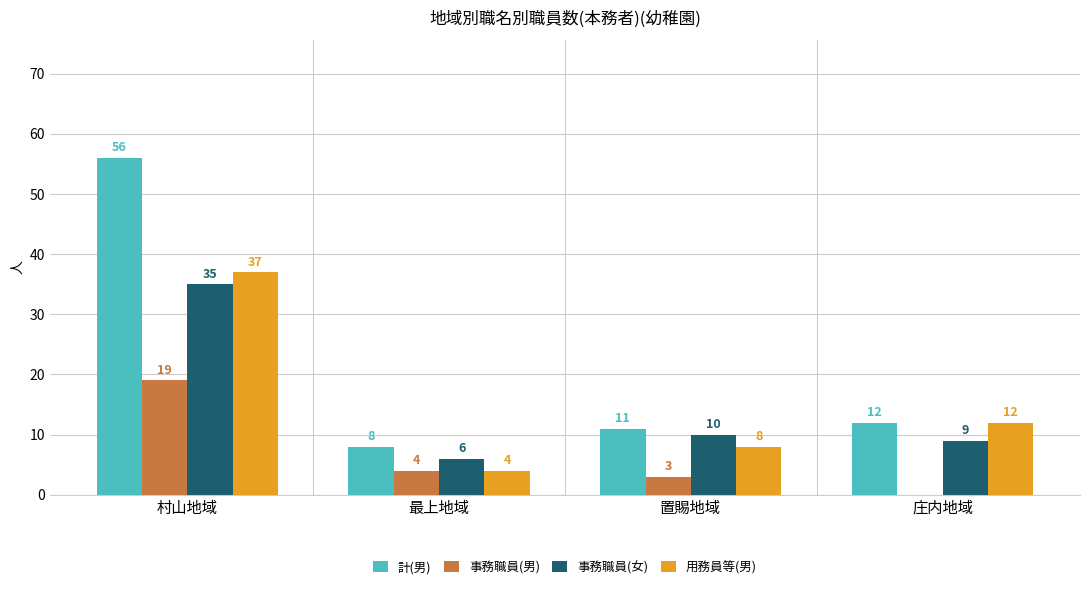

Between 村山地域 and 庄内地域, which series saw the biggest shift?

計(男)